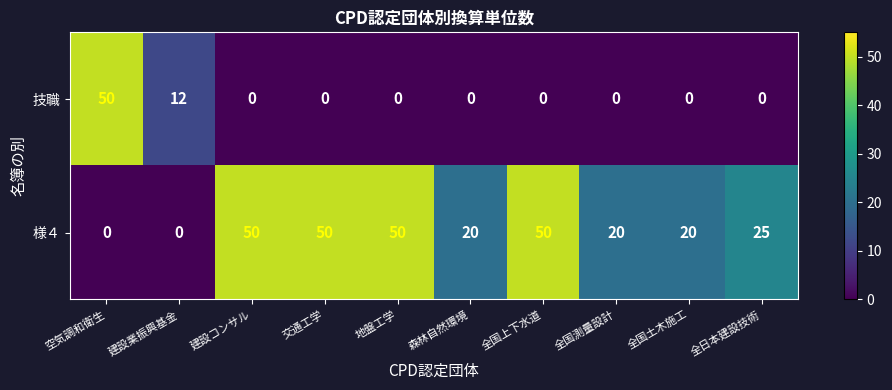

Count the number of categories in the chart.

10